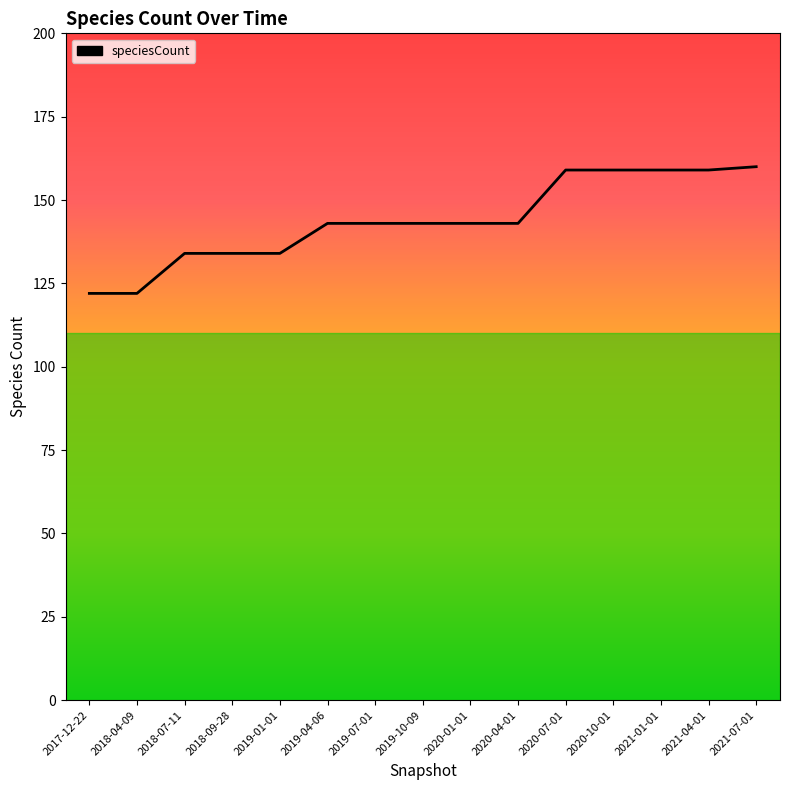

What is the smallest value displayed?

122